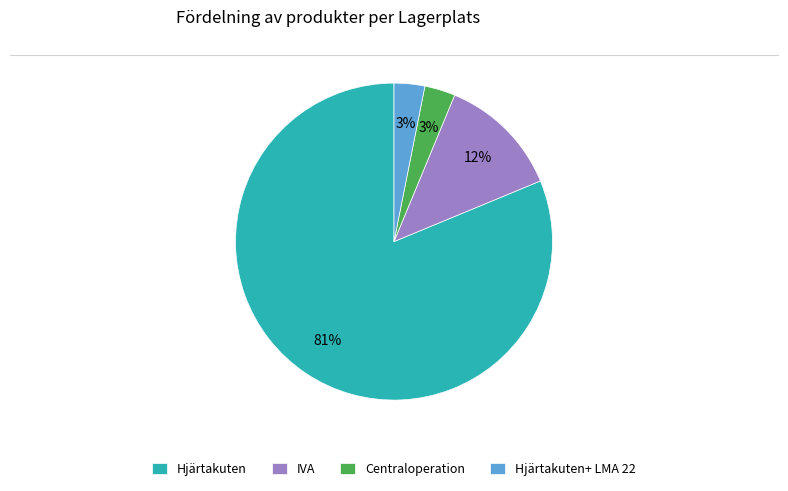

To the nearest percent, what portion does Centraloperation represent?

3%